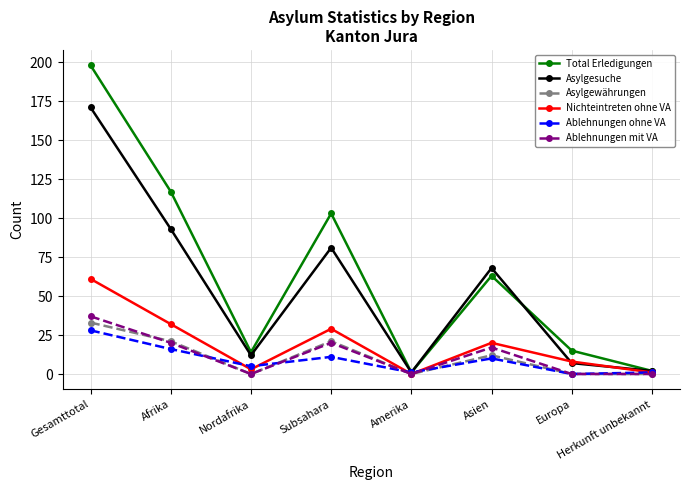

What is the lowest value of the Asylgesuche series?

1